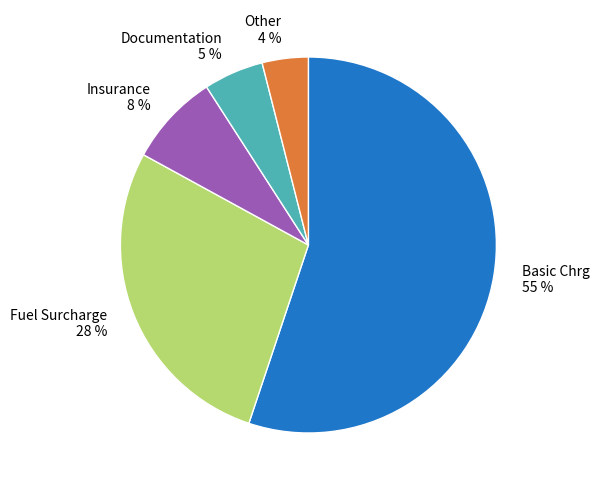

Combined, do Documentation 5 % and Other 4 % account for over 50%?

No